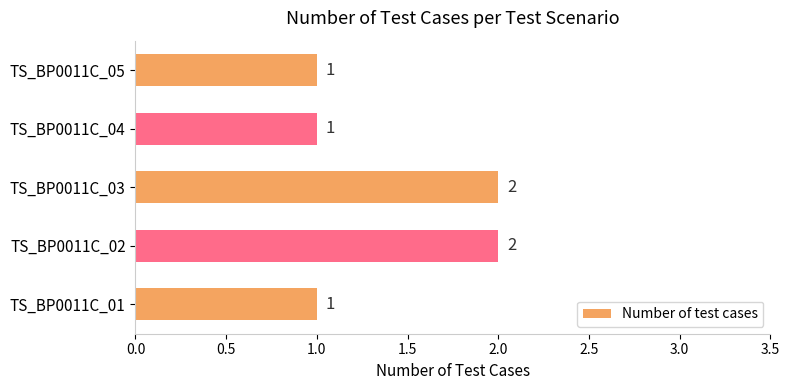

True or false: the data shows 2 at TS_BP0011C_02.

True